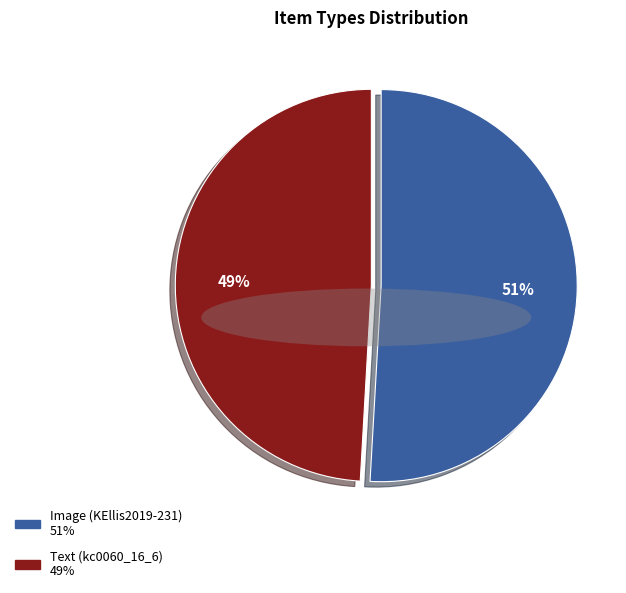

Does Text (kc0060_16_6) represent more than half of the total?

No